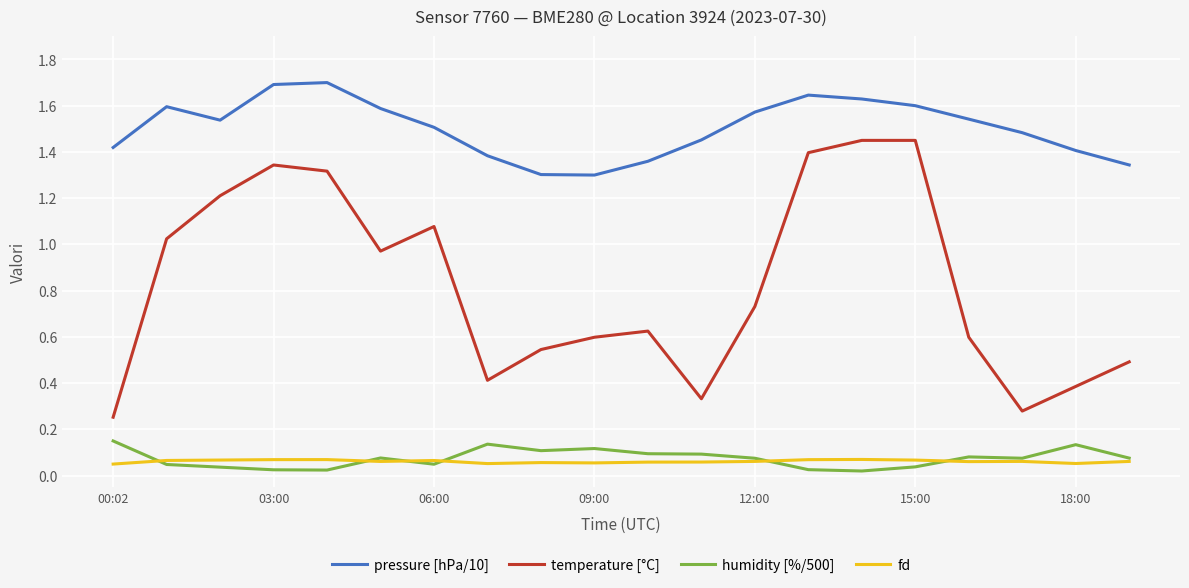

True or false: fd and humidity [%/500] cross at least once.

True